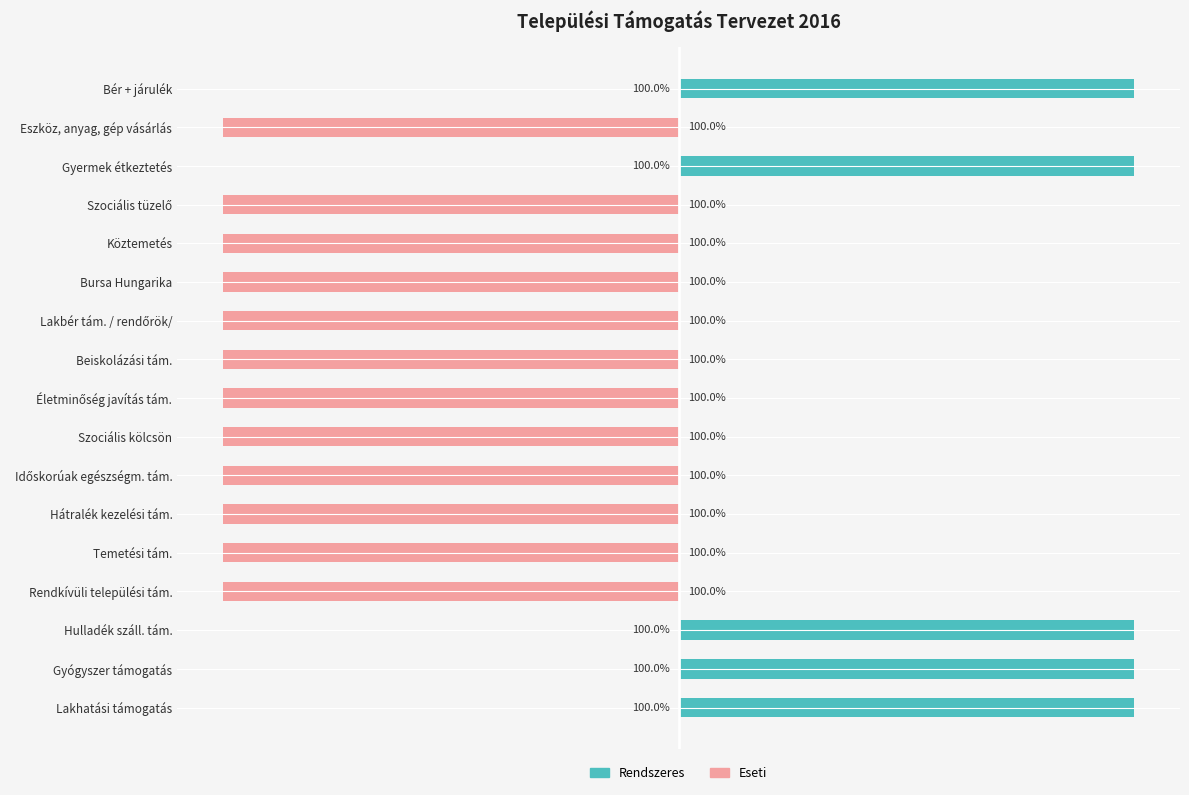

Is it true that Eseti equals -100 at Hátralék kezelési tám.?

True